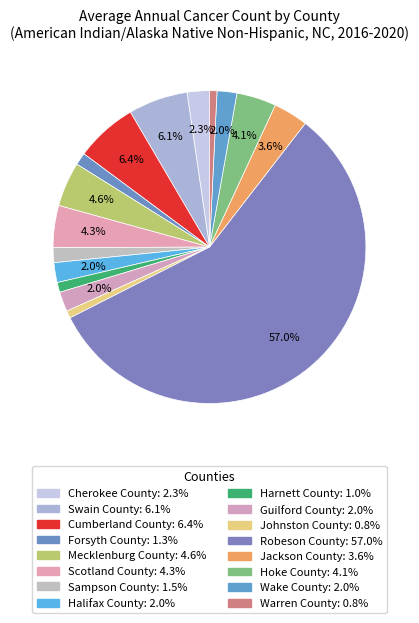

Does Robeson County account for over 50% of the chart?

Yes